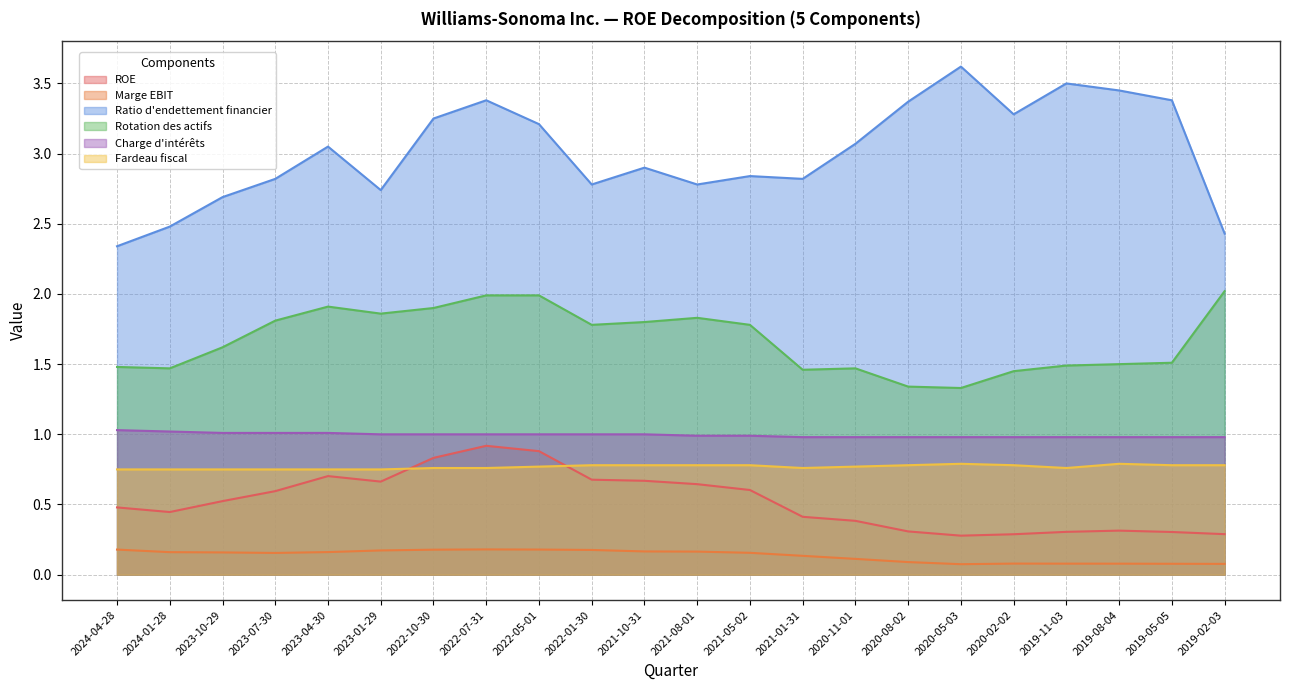

Which has a higher value, 2023-04-30 or 2021-05-02?

2023-04-30